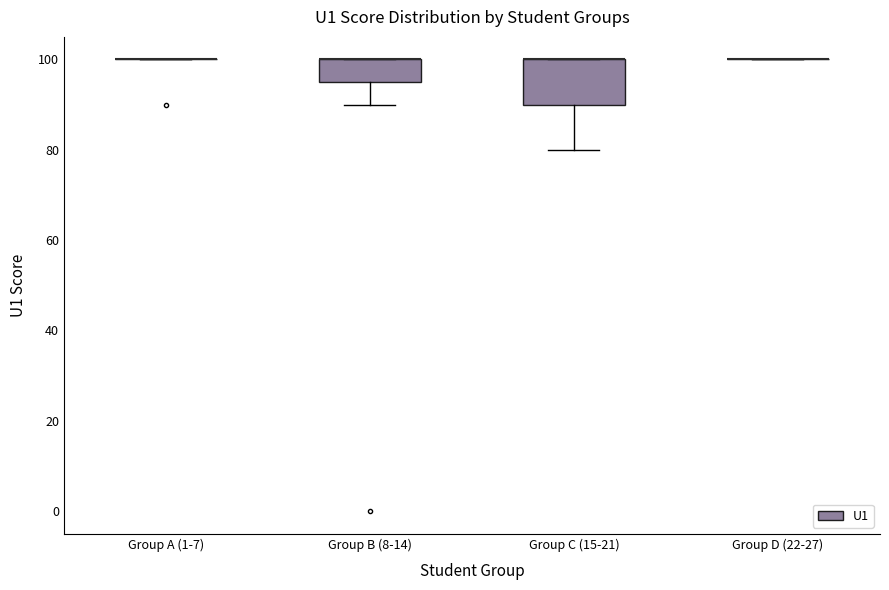

Reading left to right, transcribe this box plot: for each box, give where its median line is, the range the box spans, and where its two whiskers end, as read against the y-axis. The values are not printed on the chart, so give them approximately, as read against the axis.

Group A (1-7): box collapsed to a line at 100, whiskers 100 to 100
Group B (8-14): median 100 (drawn on the box's upper edge), box 96 to 100, whiskers 90 to 100
Group C (15-21): median 100 (drawn on the box's upper edge), box 90 to 100, whiskers 80 to 100
Group D (22-27): box collapsed to a line at 100, whiskers 100 to 100